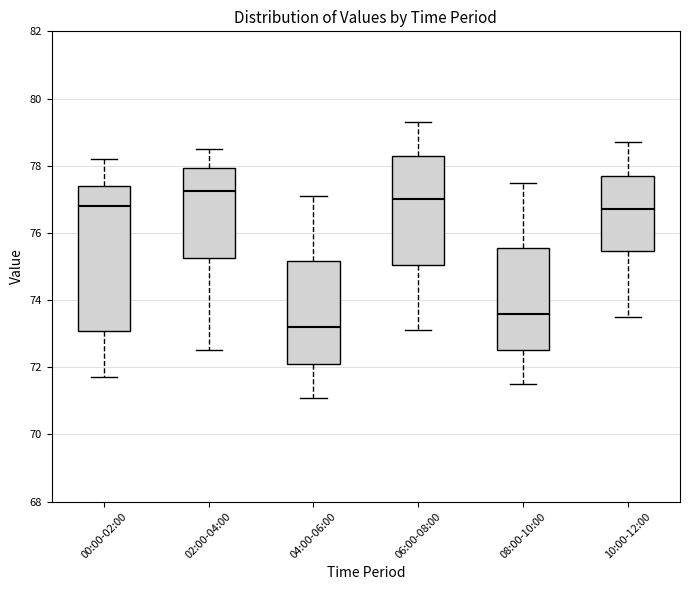

Which box is the tallest, from its lower edge to its upper edge?

00:00-02:00